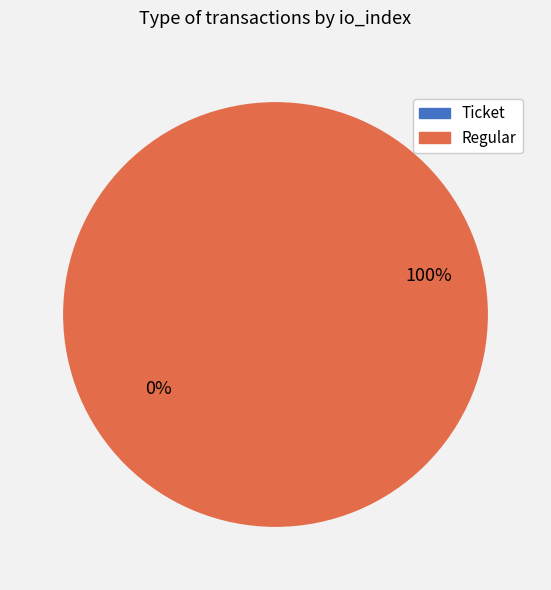

True or false: Regular (io_index=3) accounts for 99% of the total.

False